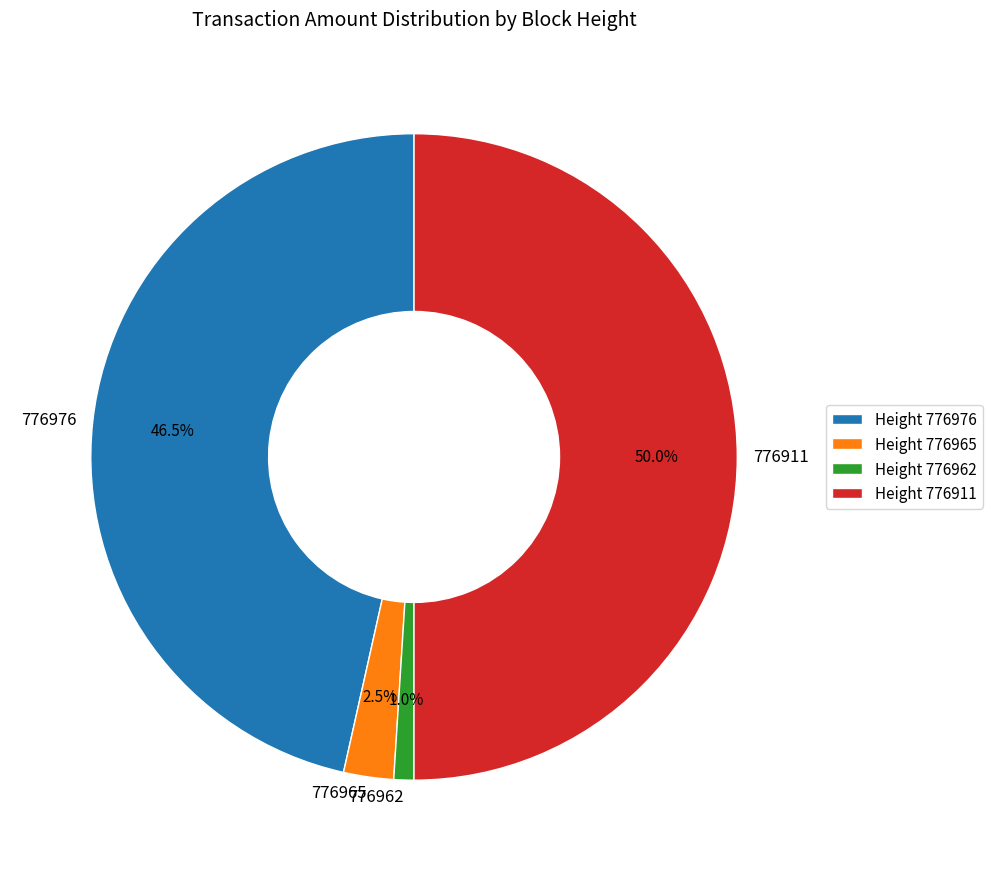

True or false: 776962 accounts for 1% of the total.

True